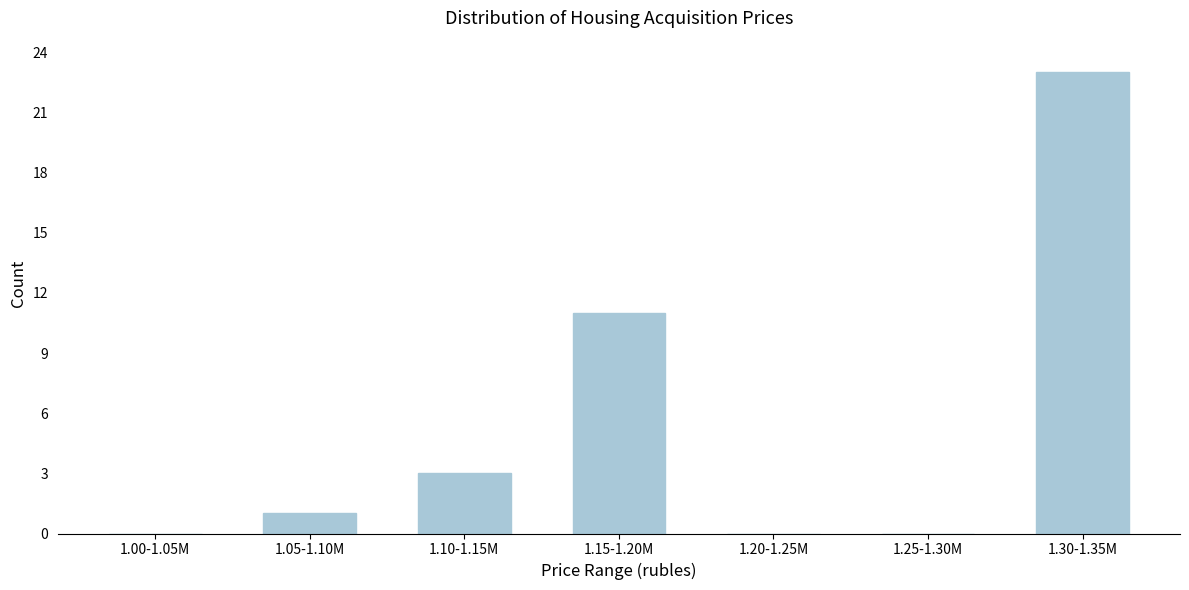

Reading left to right, what are all the values shown in this chart?

1.00-1.05M=0	1.05-1.10M=1	1.10-1.15M=3	1.15-1.20M=11	1.20-1.25M=0	1.25-1.30M=0	1.30-1.35M=23